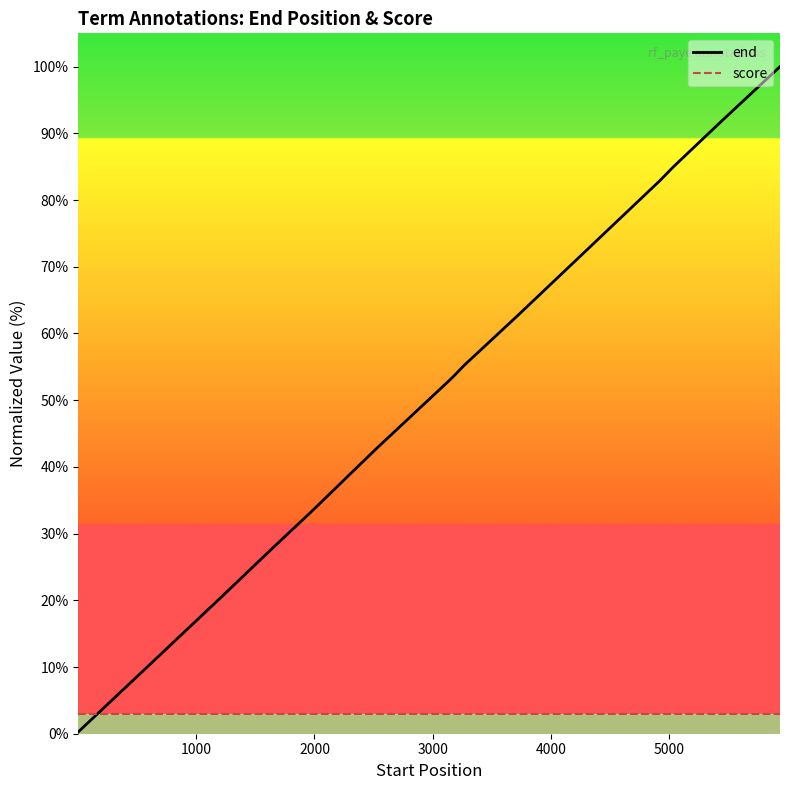

Which series has the widest spread of values?

end